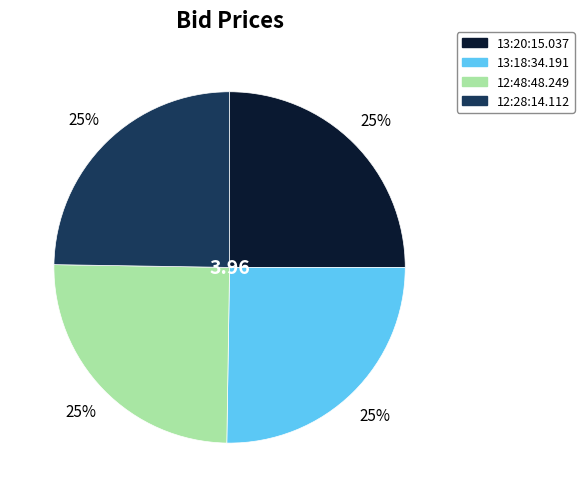

Is it true that 13:20:15.037 is 25% of the pie?

True